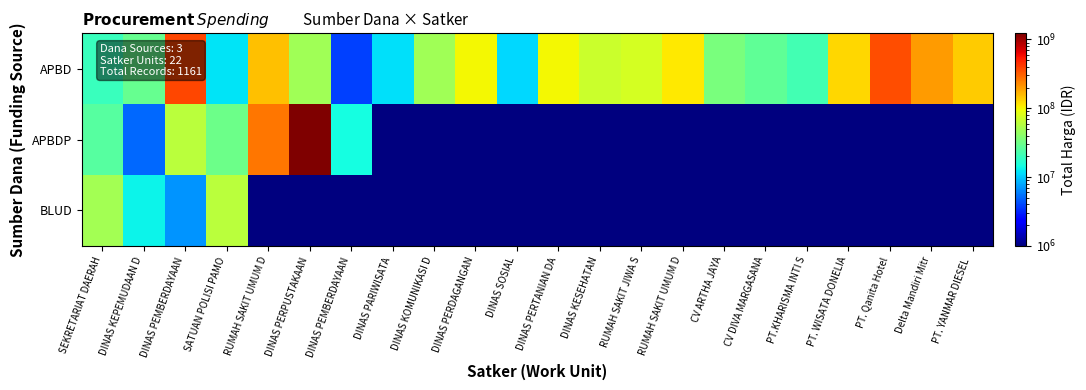

Which label corresponds to the smallest value in the chart?

DINAS PARIWISATA